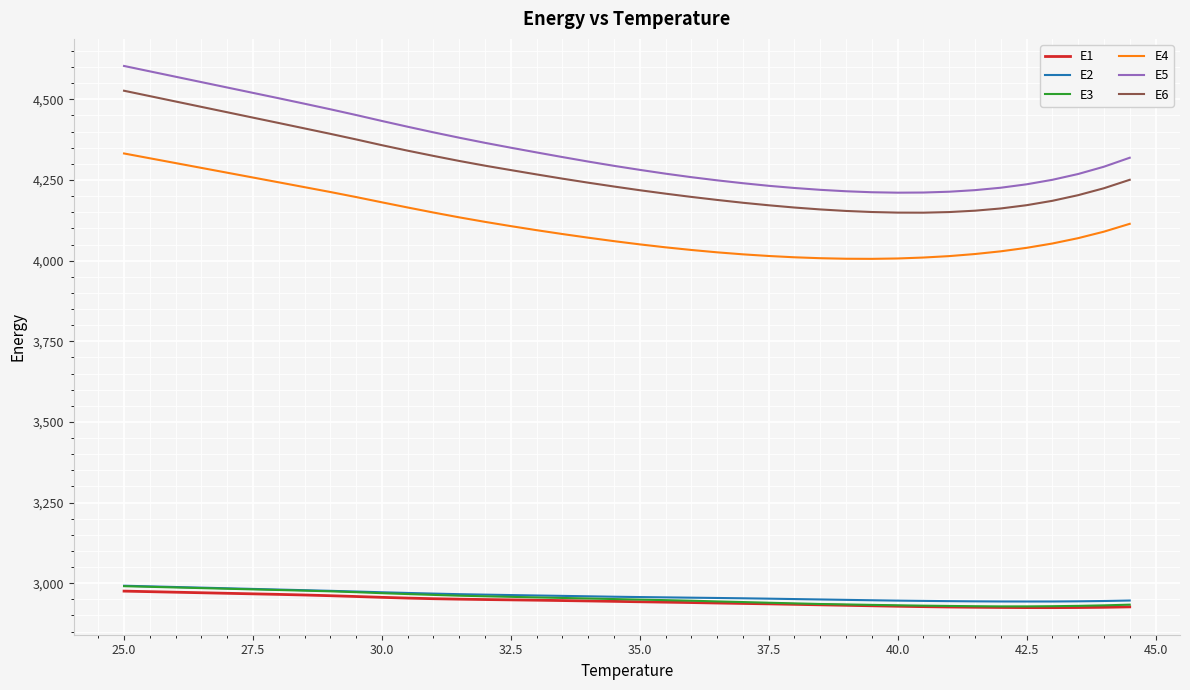

Which series has the widest spread of values?

E5